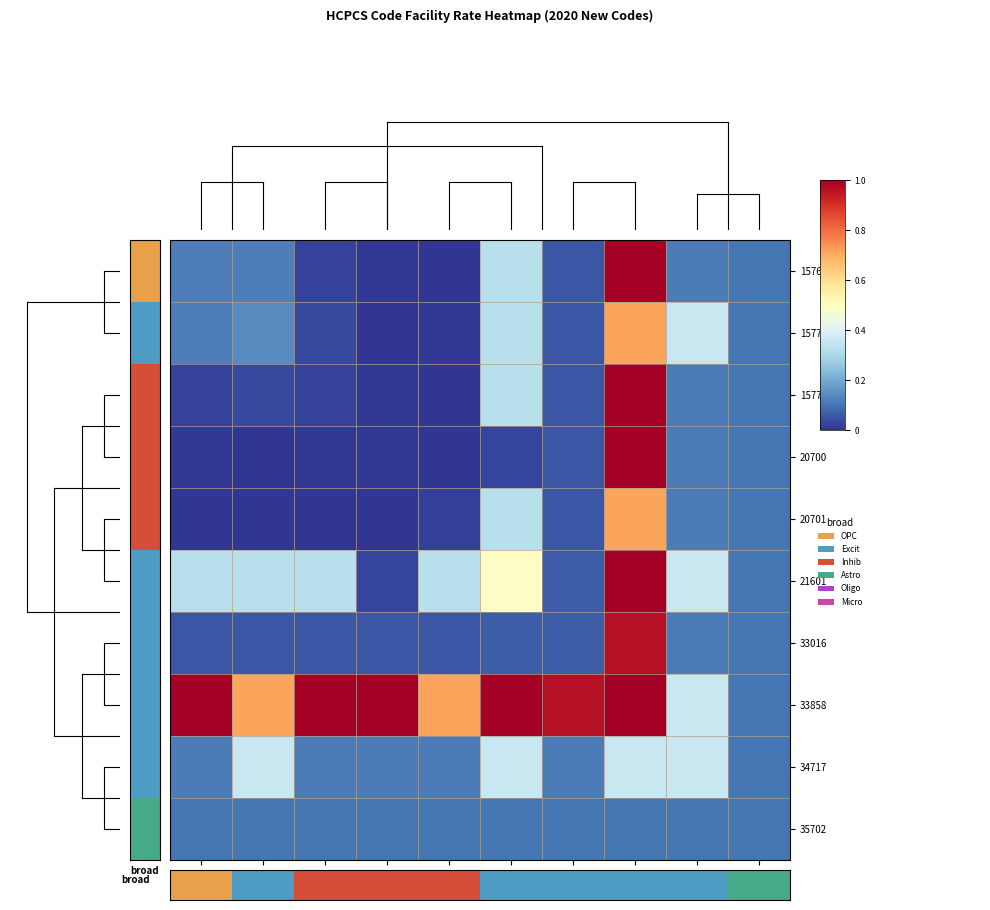

At which category does the chart reach its minimum across all series?

20701